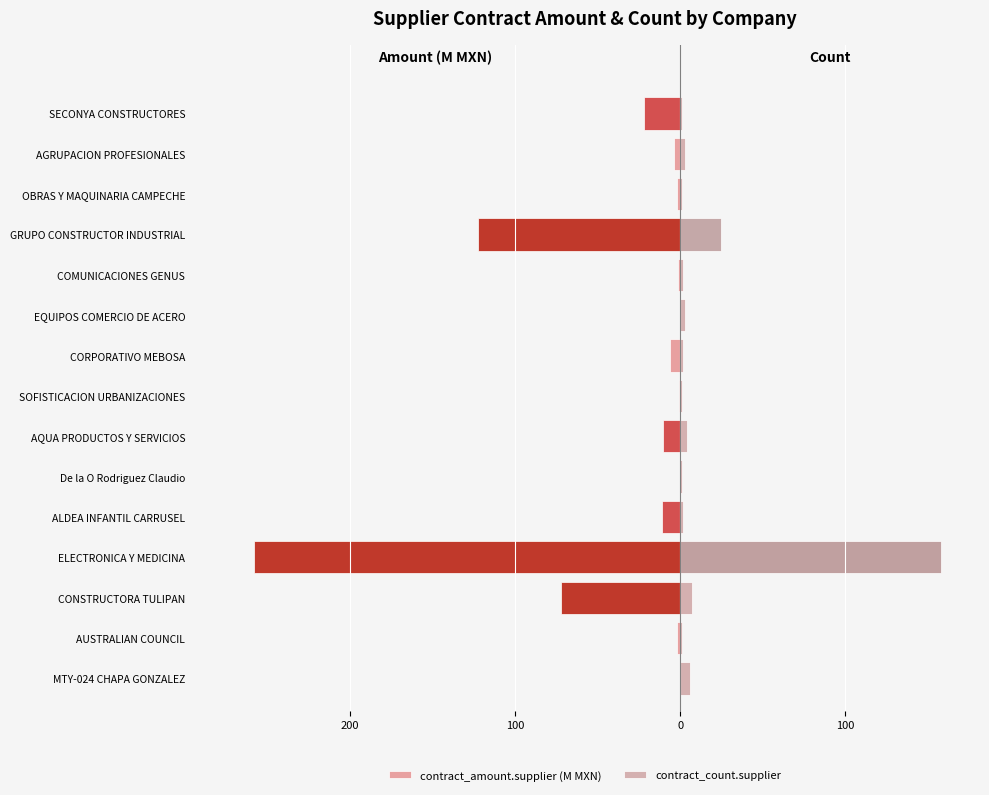

How many data points in contract_amount.supplier (M MXN) are above -3?

7